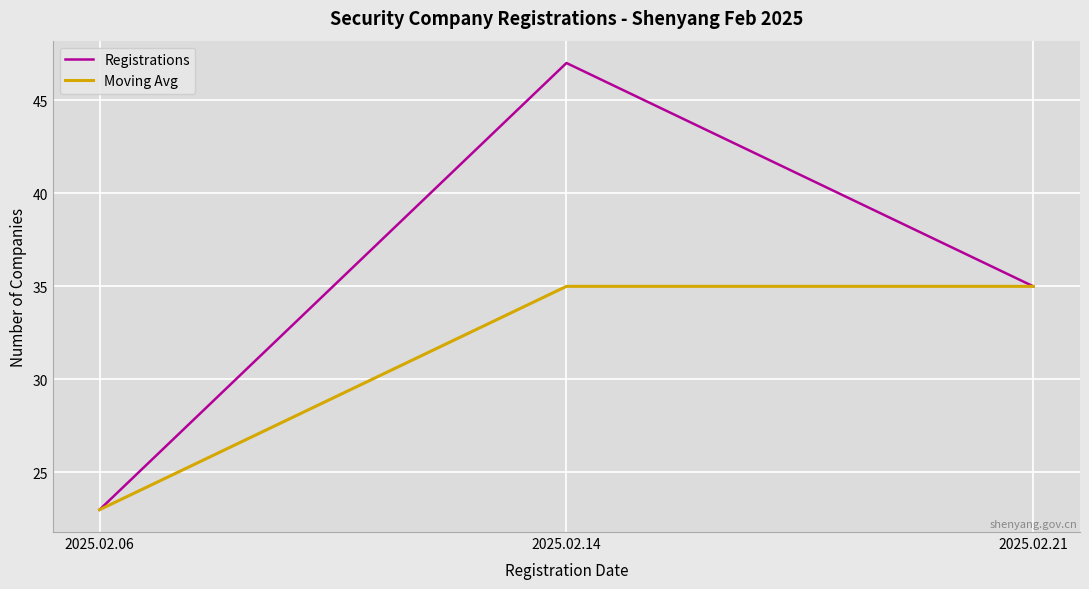

Reading left to right, extract all data points from this chart.

Registrations: 23	47	35
Moving Avg: 23	35	35